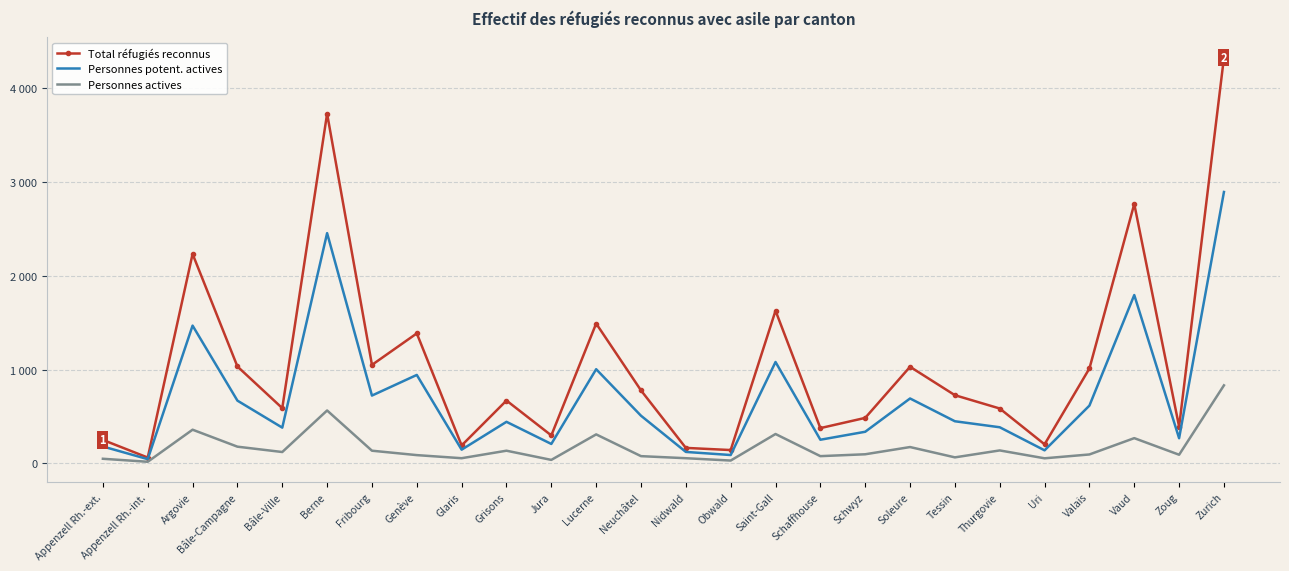

What is the average value of the Personnes potent. actives series?

705